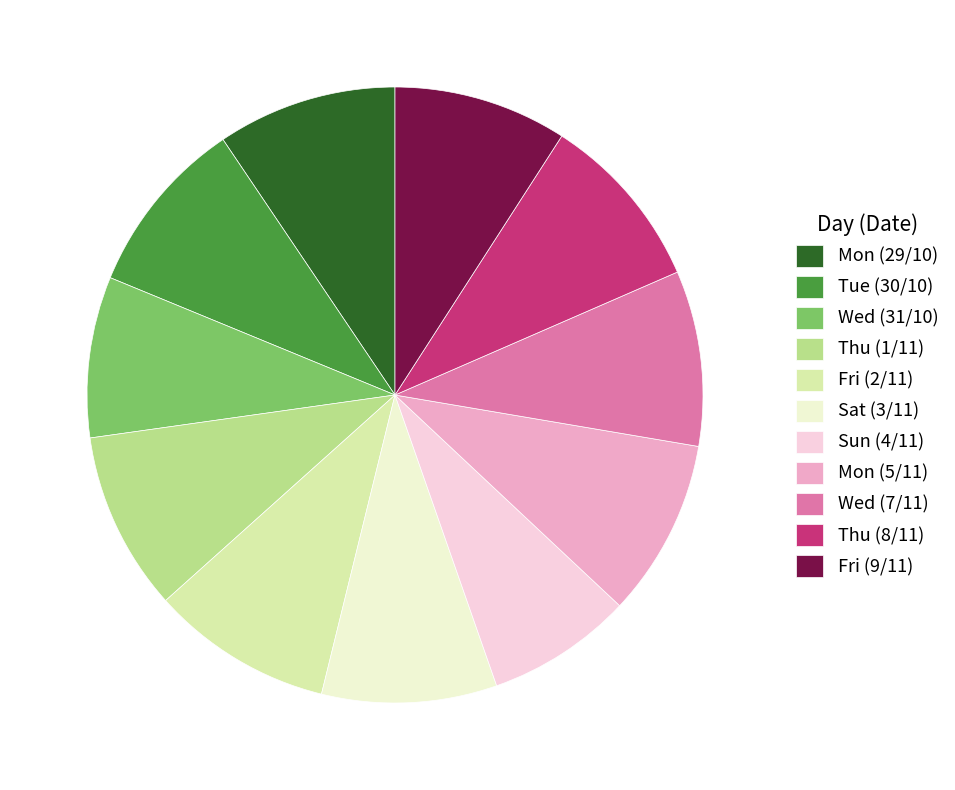

Which slice is the smallest?

Sun (4/11)